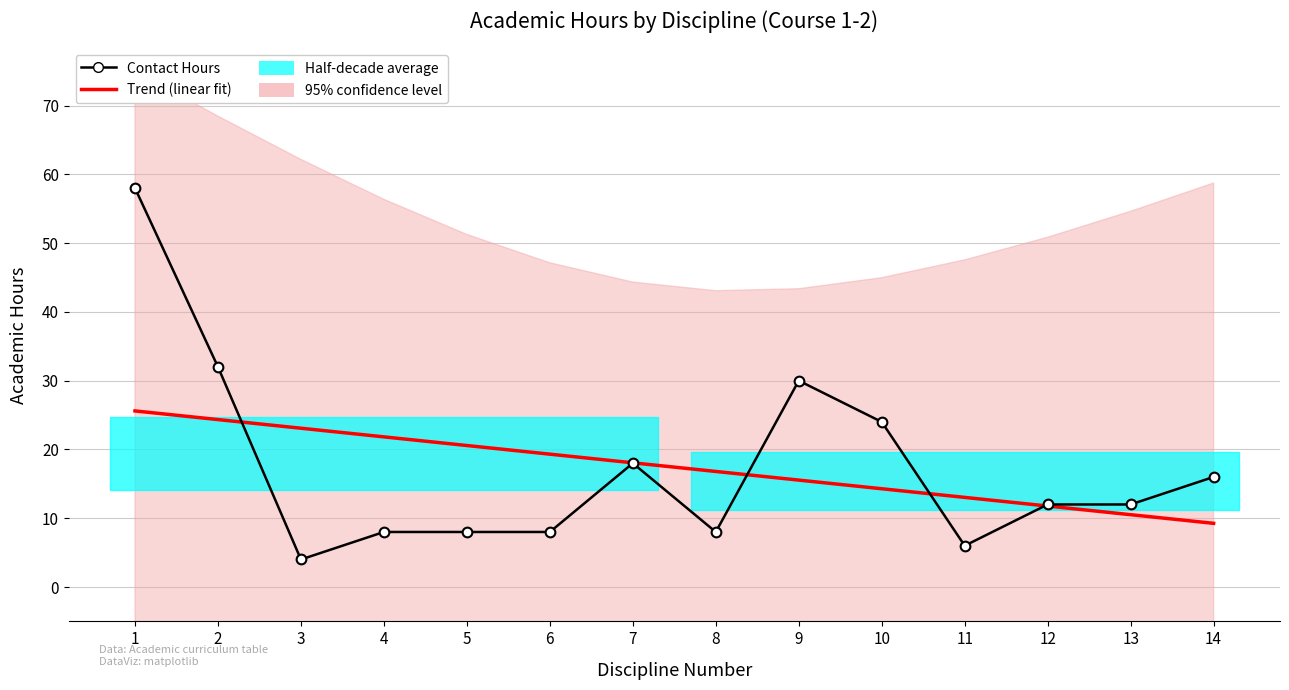

Reading left to right, list all the values displayed in this chart.

Trend (linear fit): 25.6	24.3	23.1	21.8	20.6	19.3	18.1	16.8	15.5	14.3	13.0	11.8	10.5	9.3
Contact Hours: 58.0	32.0	4.0	8.0	8.0	8.0	18.0	8.0	30.0	24.0	6.0	12.0	12.0	16.0